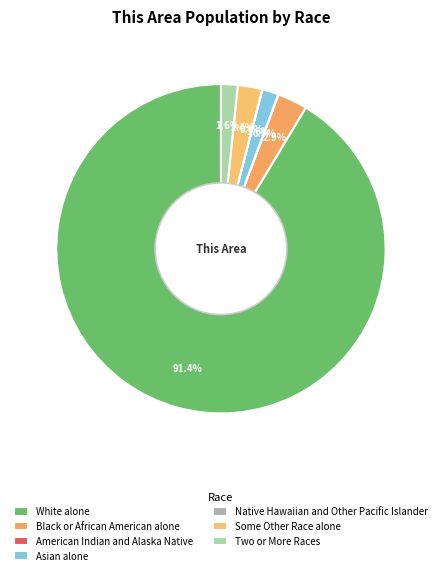

Which category has the smallest portion of the pie?

Native Hawaiian and Other Pacific Islander